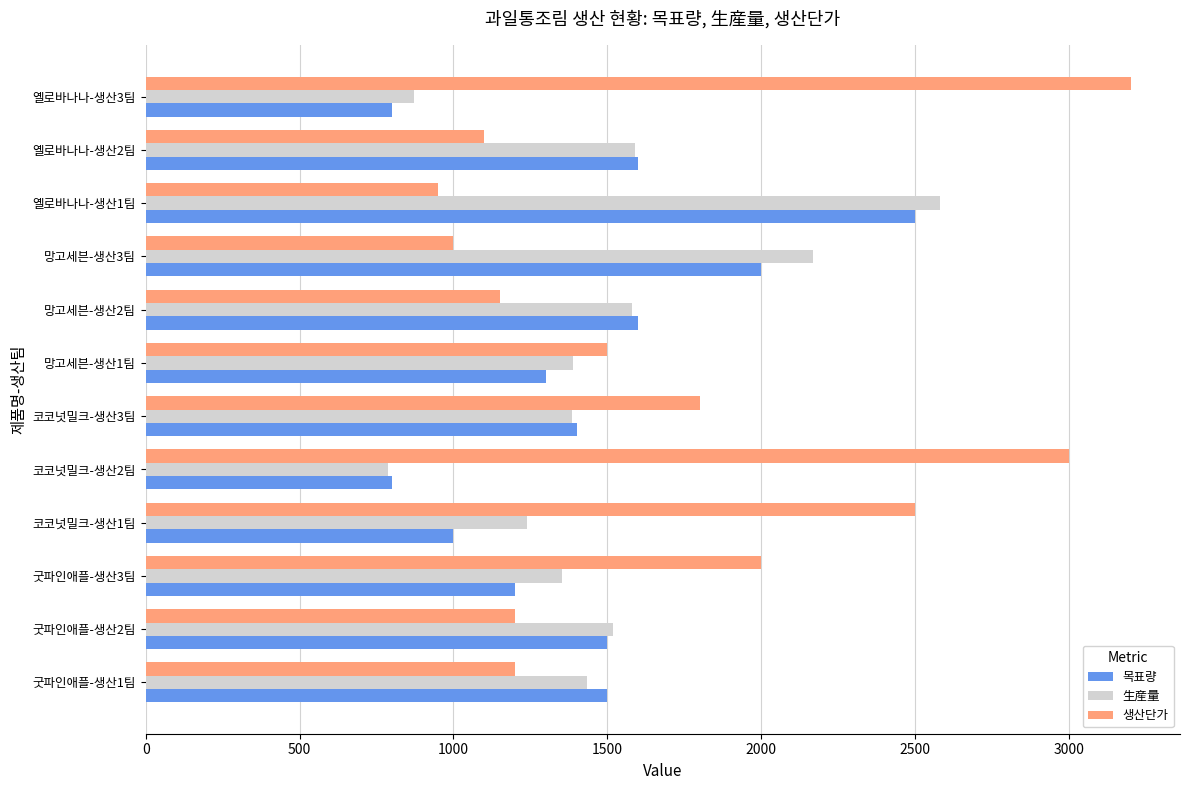

Which series has the largest total across all categories?

생산단가